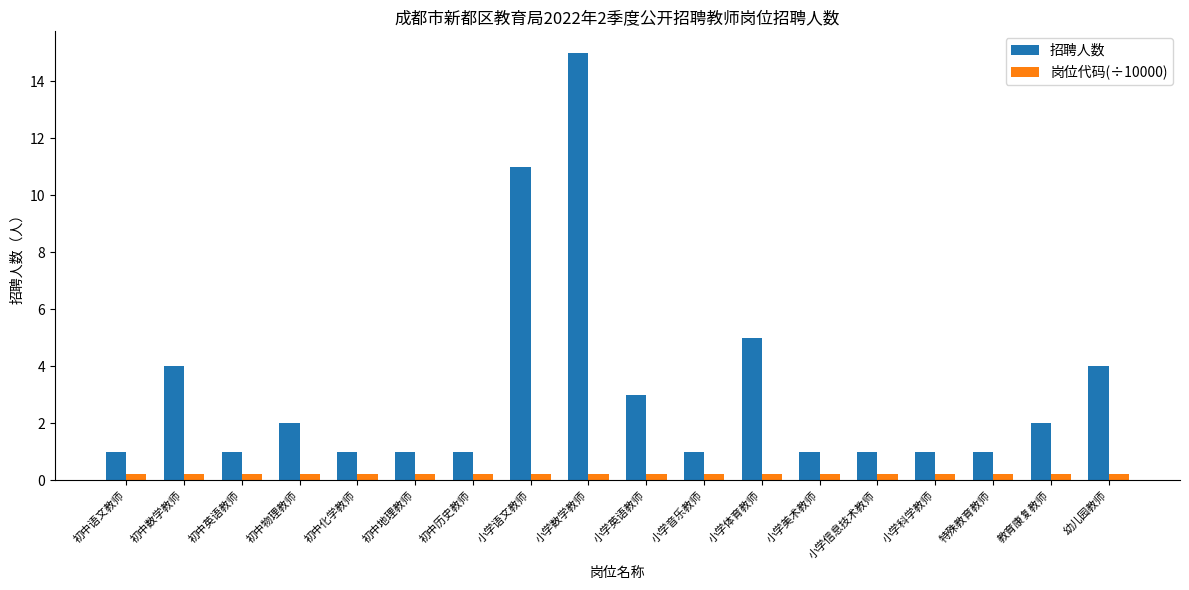

Which series has the widest spread of values?

招聘人数